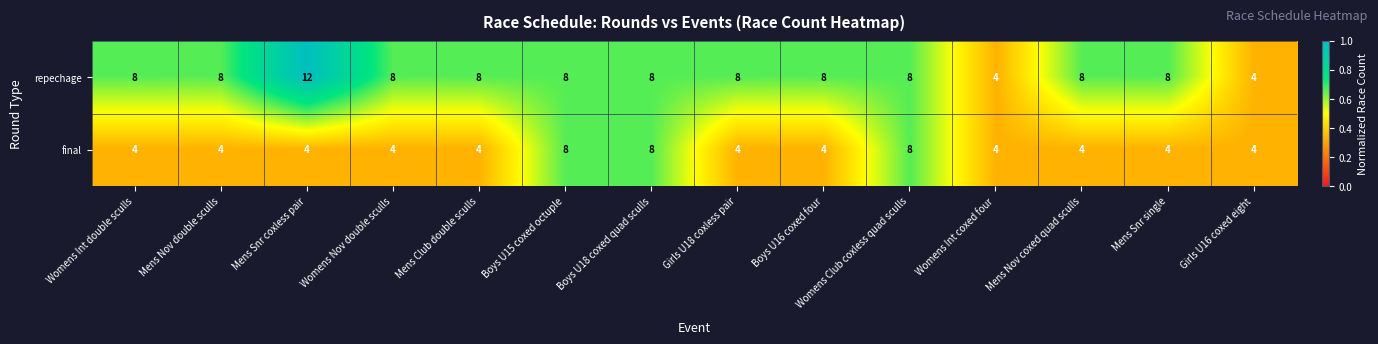

What is the total value across all series at Womens Int double sculls?

12